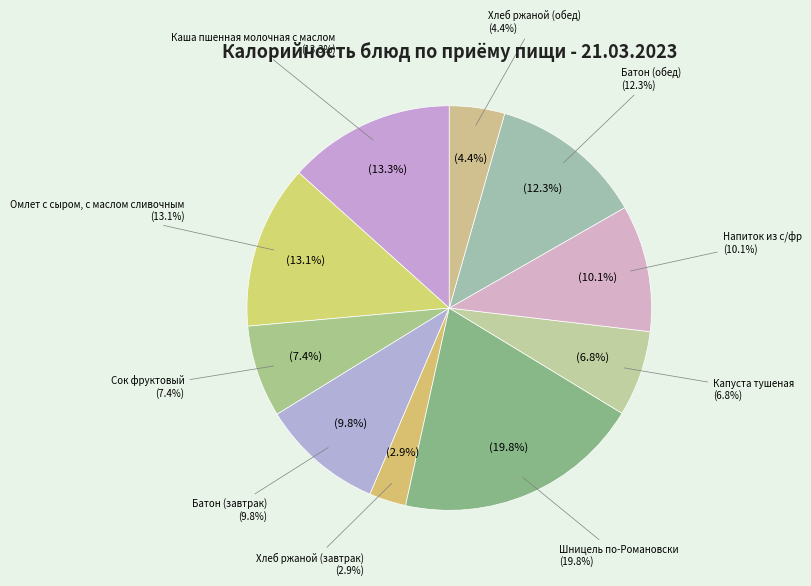

Does Напиток из с/фр account for over 50% of the chart?

No